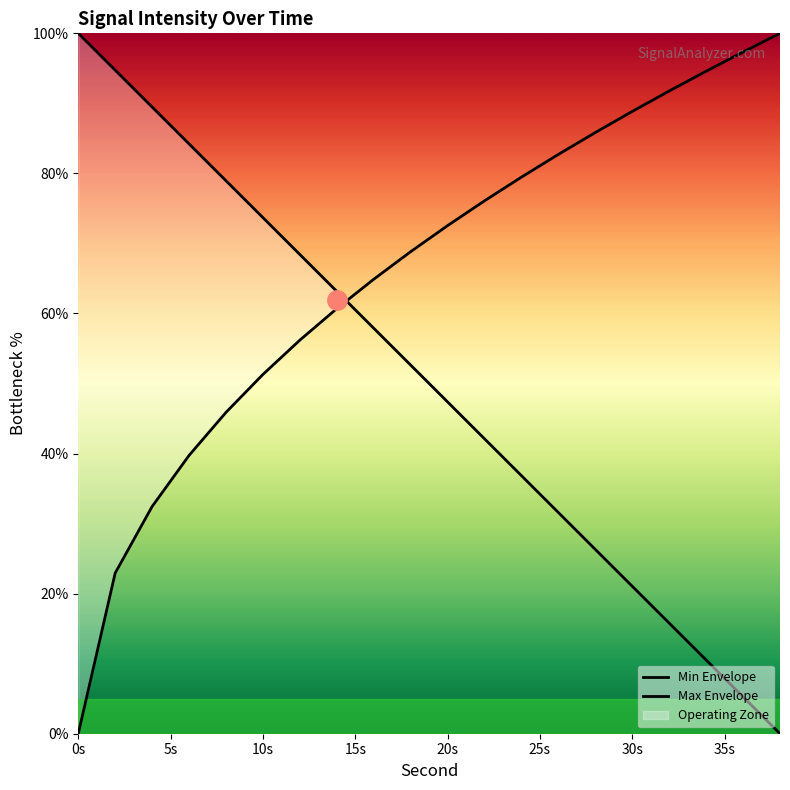

Which series has the largest range (max minus min)?

Min Envelope